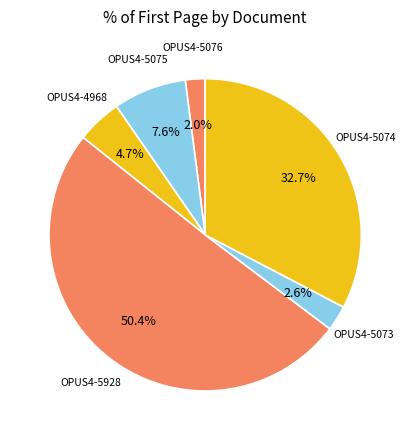

To the nearest percent, what is the difference between the OPUS4-5076 and OPUS4-5928 slice percentages?

48%